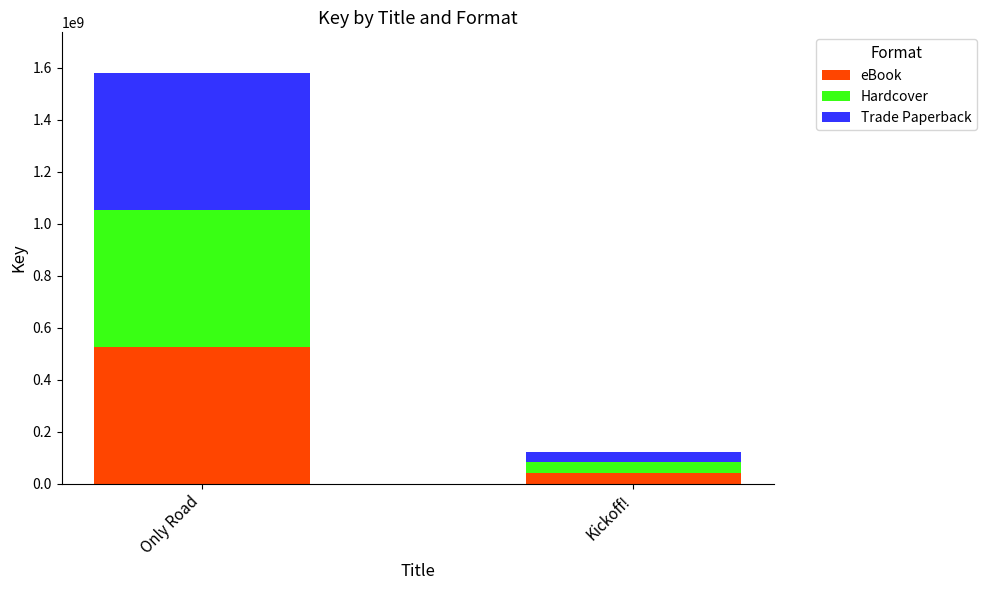

What is the difference between the maximum and minimum values in the eBook series?

484440179